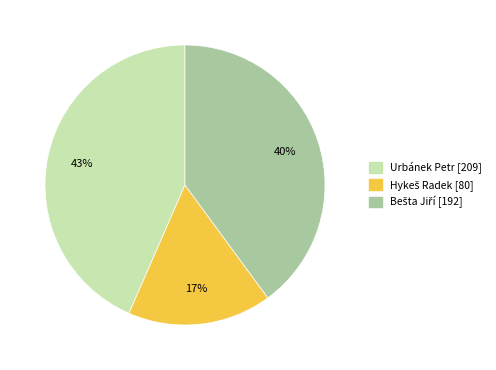

To the nearest percent, what is the average slice percentage?

33%